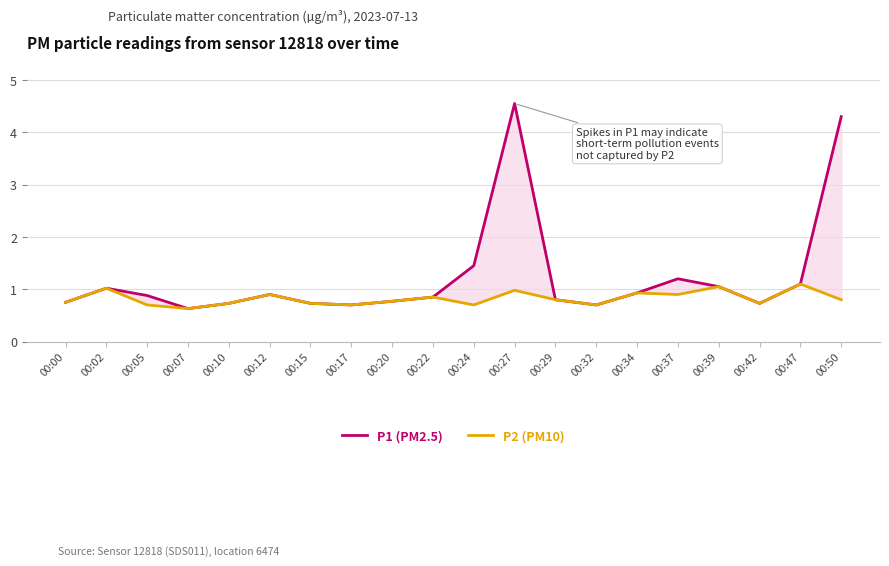

Which series has the widest spread of values?

P1 (PM2.5)